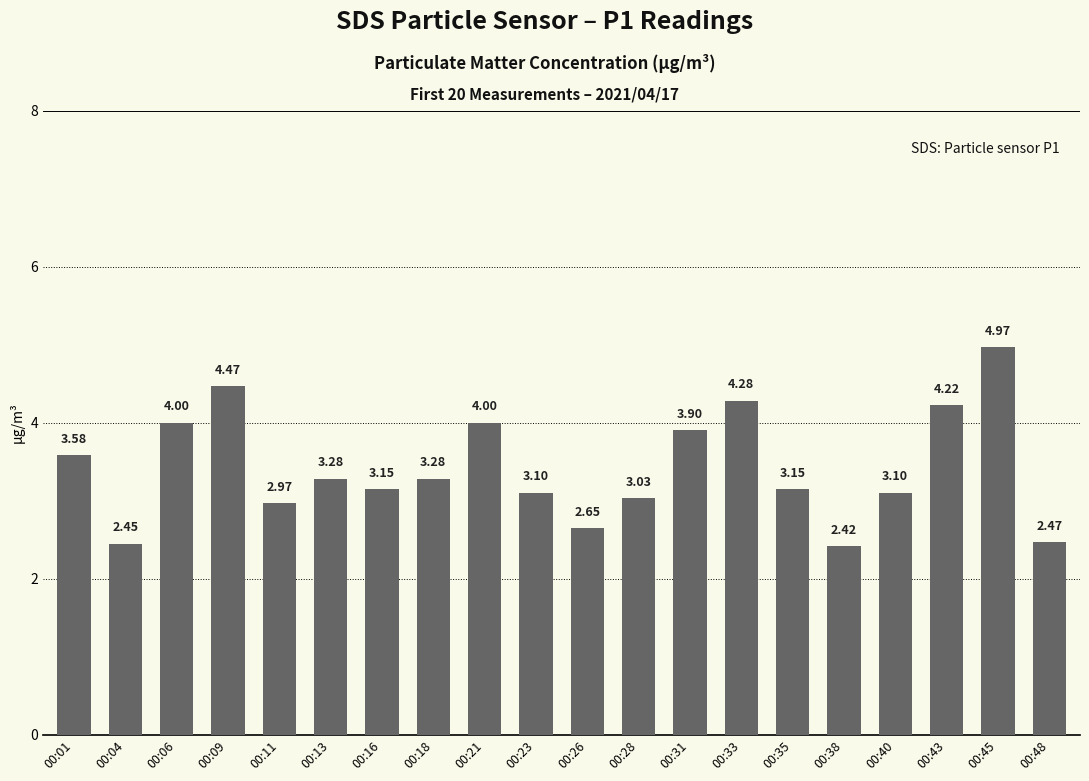

What is the ratio of the value at 00:45 to the value at 00:11?

1.7